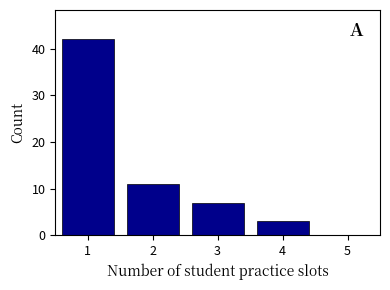

Reading left to right, list every bar in this chart as the range it spans on the x-axis followed by its height. The values are not printed on the chart, so give them approximately, as read against the axis.

0.5 to 1.5: 42
1.5 to 2.5: 11
2.5 to 3.5: 7
3.5 to 4.5: 3
4.5 to 5.5: 0